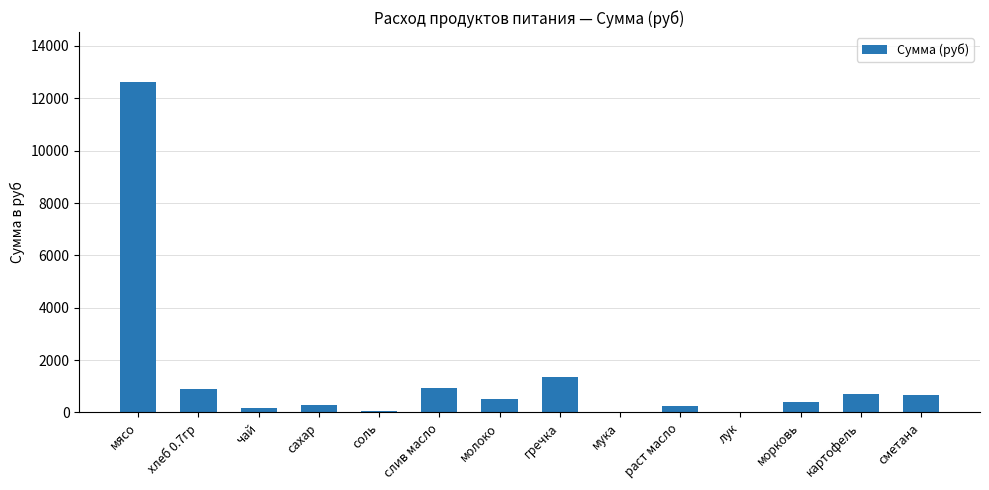

What is the approximate value at мясо?

12635.0